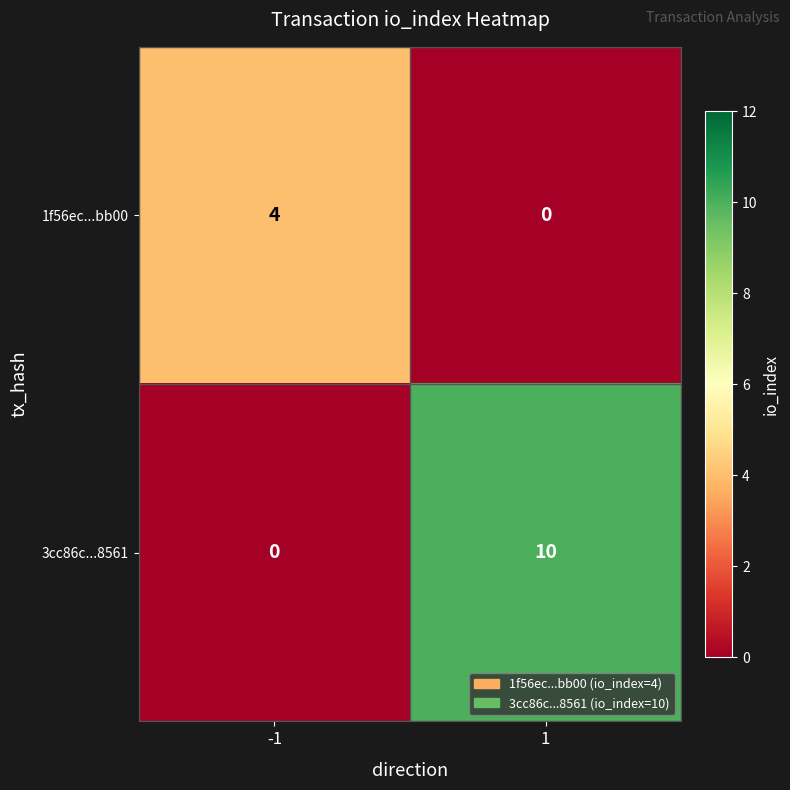

What is the total value across all series at -1?

4